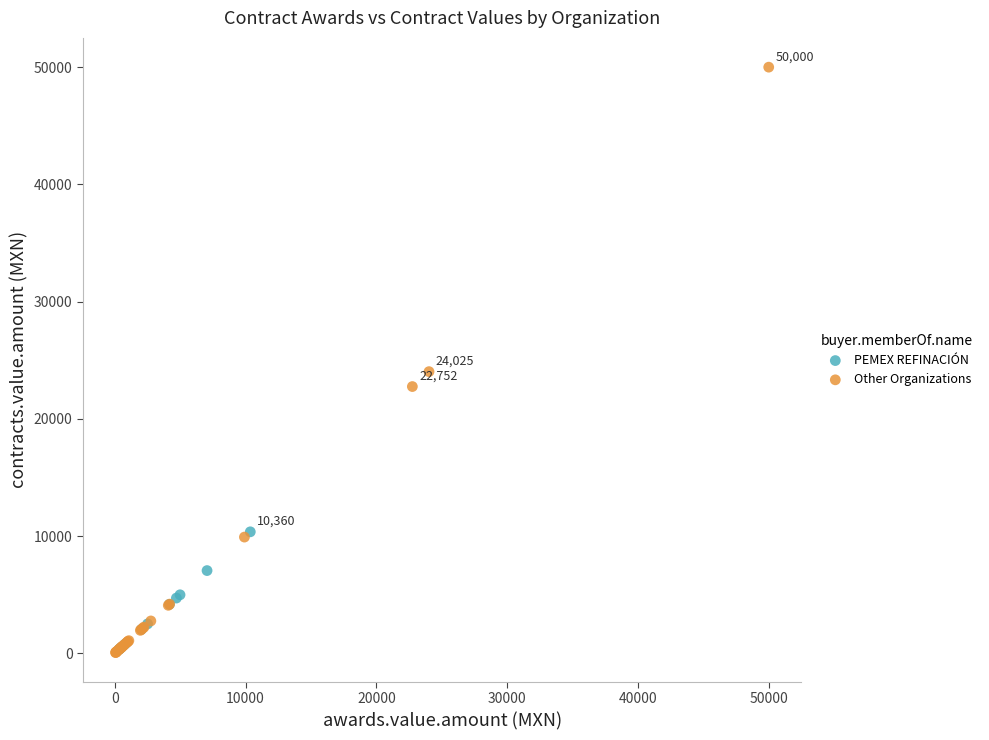

Which series has the largest Y range (max minus min)?

Other Organizations